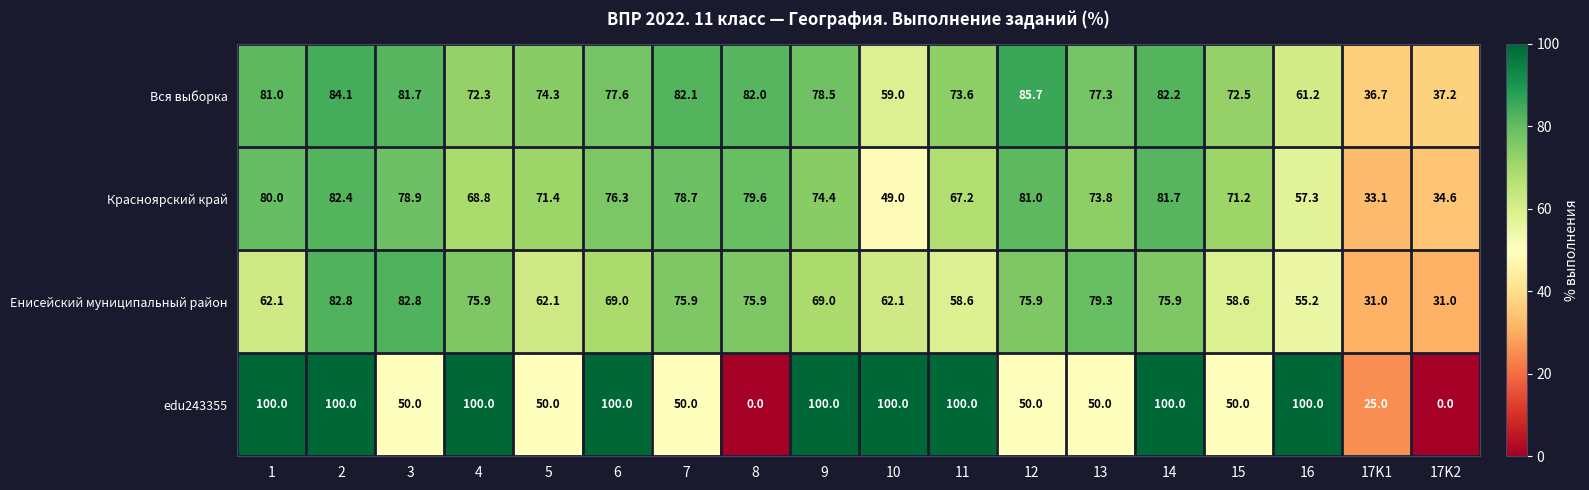

What is the maximum value shown in the chart?

100.0